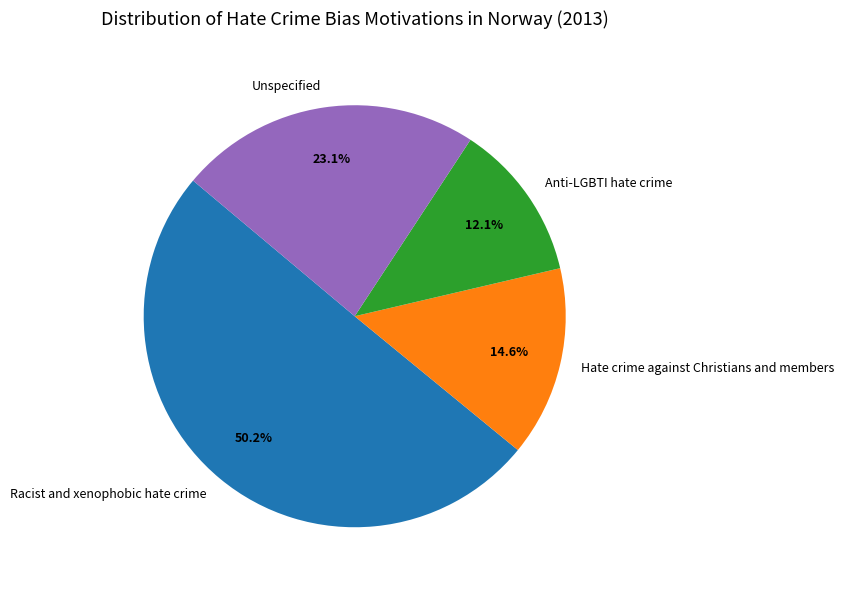

Count the number of slices in the pie.

4